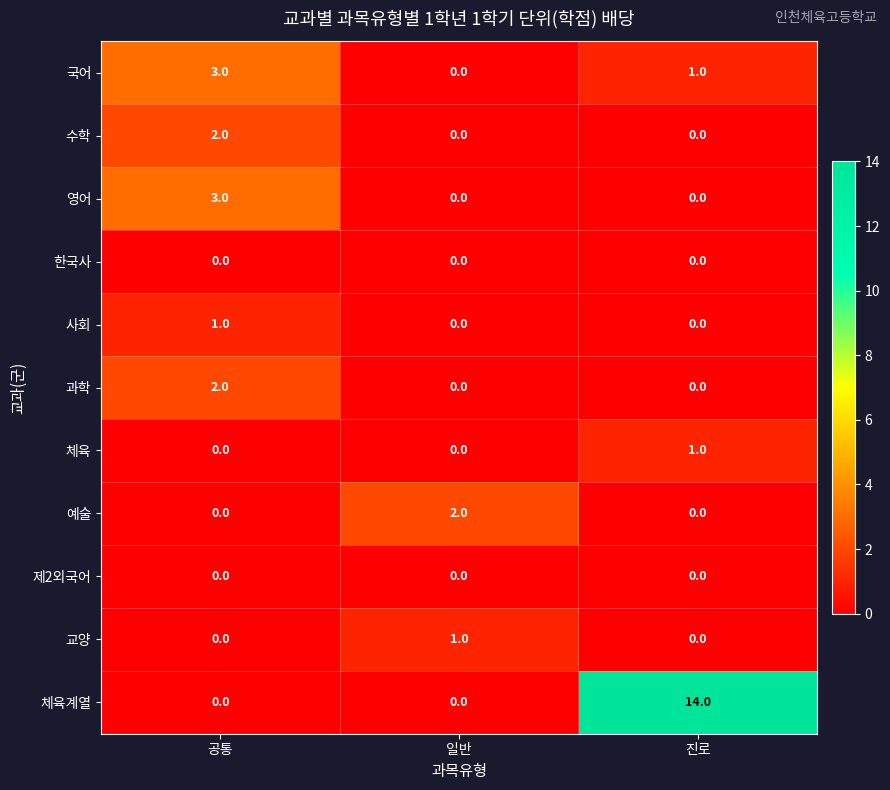

True or false: 체육계열 has a value of 14 at 진로.

True